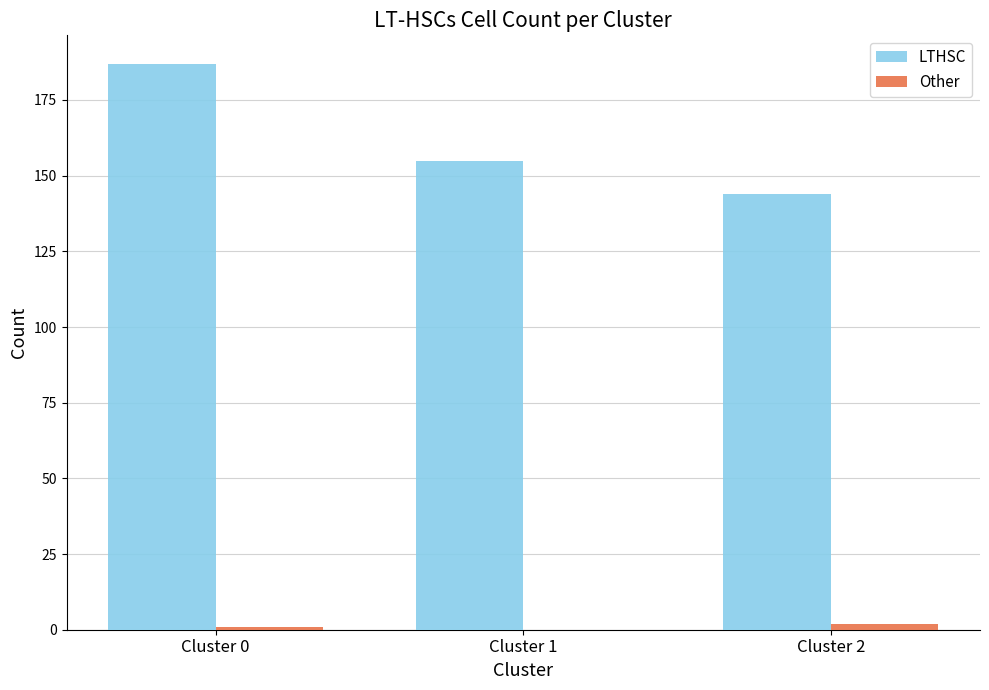

Which series has the largest total across all categories?

LTHSC